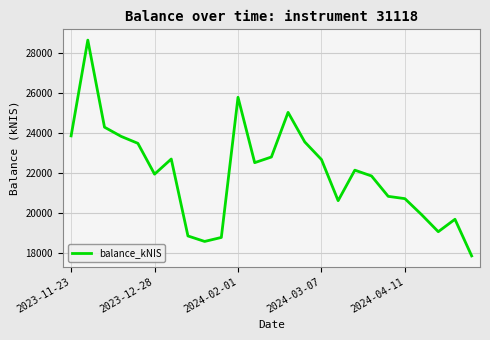

What is the difference between the maximum and minimum values?

10799.5